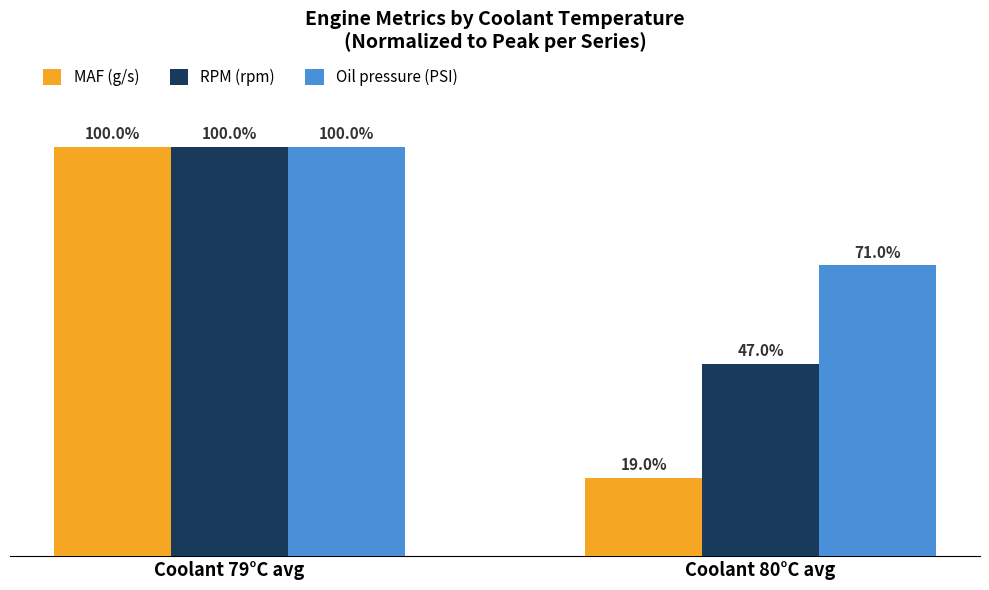

At which category is the sum across all series the highest?

Coolant 79°C avg